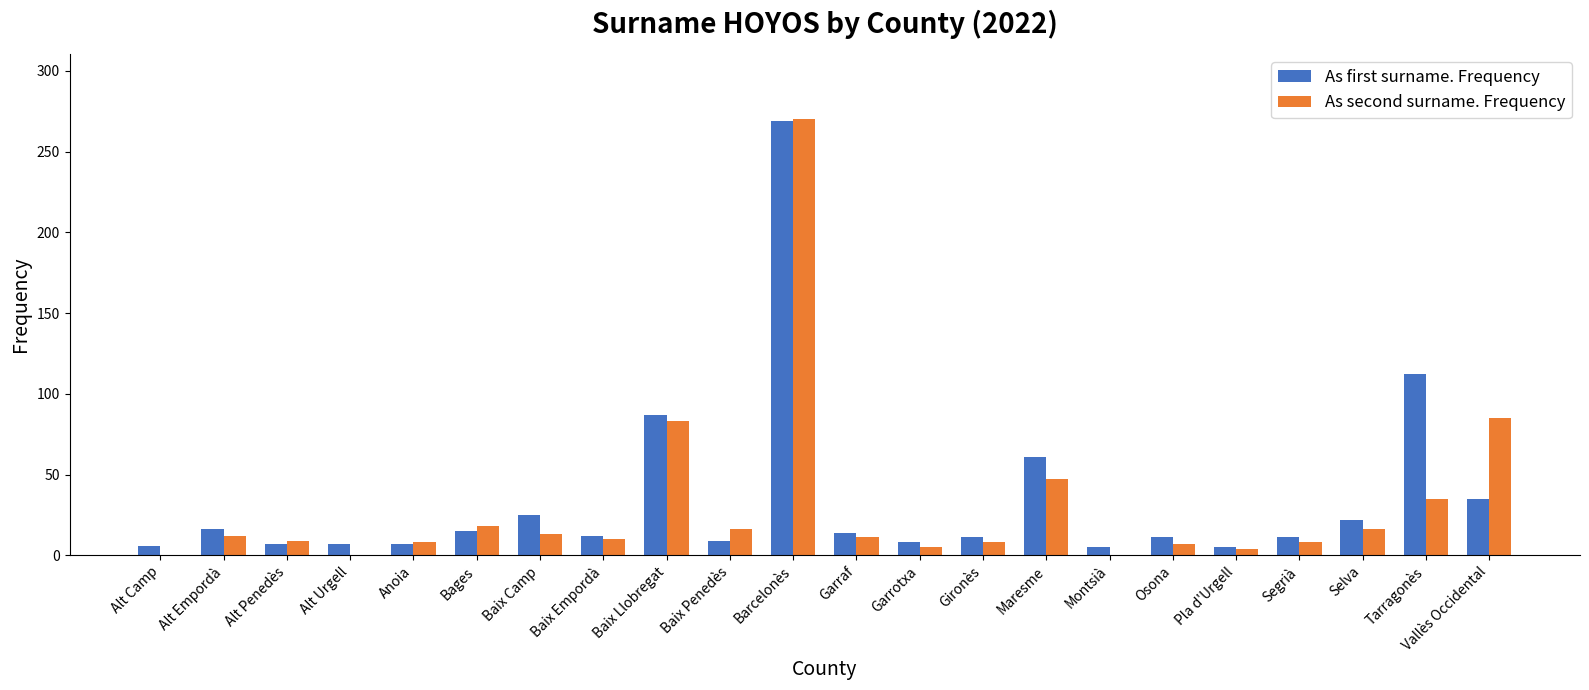

What is the sum of the As second surname. Frequency values at Alt Empordà and Baix Camp?

25